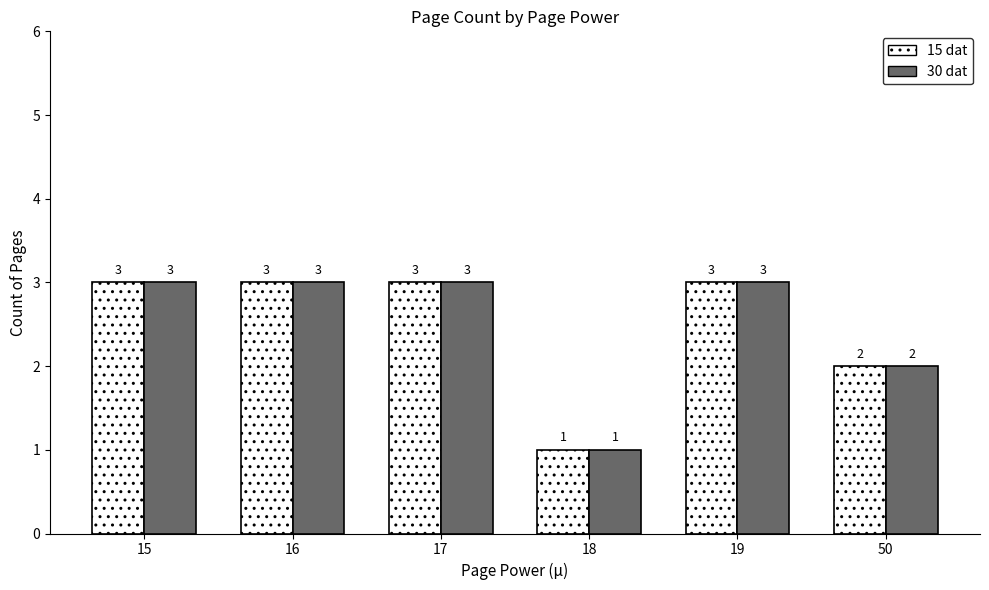

Read the 15 dat value at 18.

1